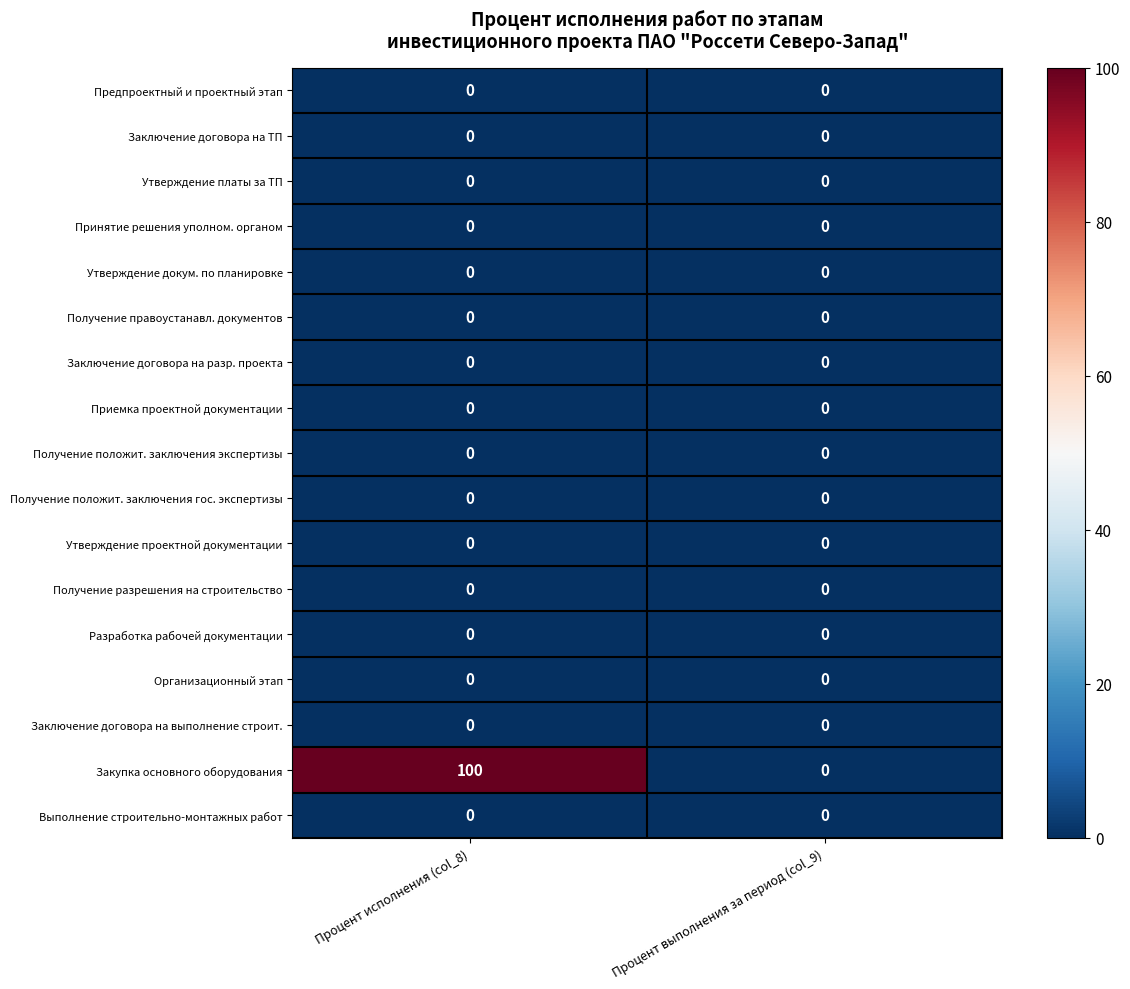

Which series has the widest spread of values?

Закупка основного оборудования